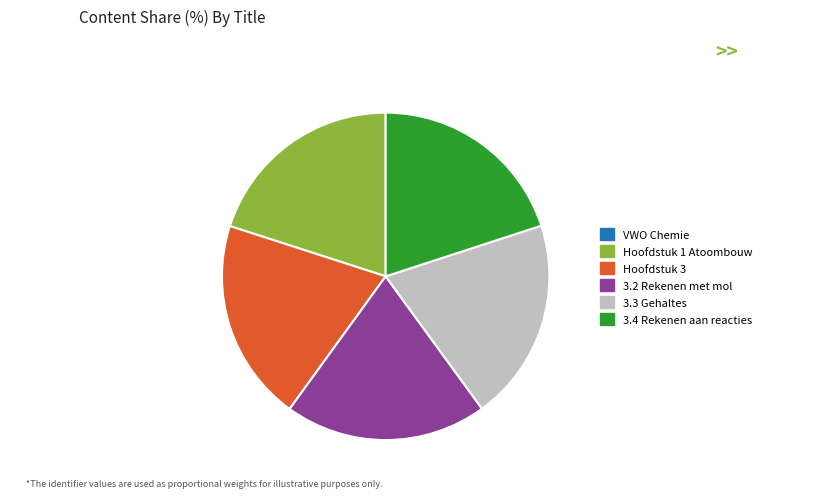

What is the ratio of the value at 3.3 Gehaltes to the value at Hoofdstuk 3?

1.0